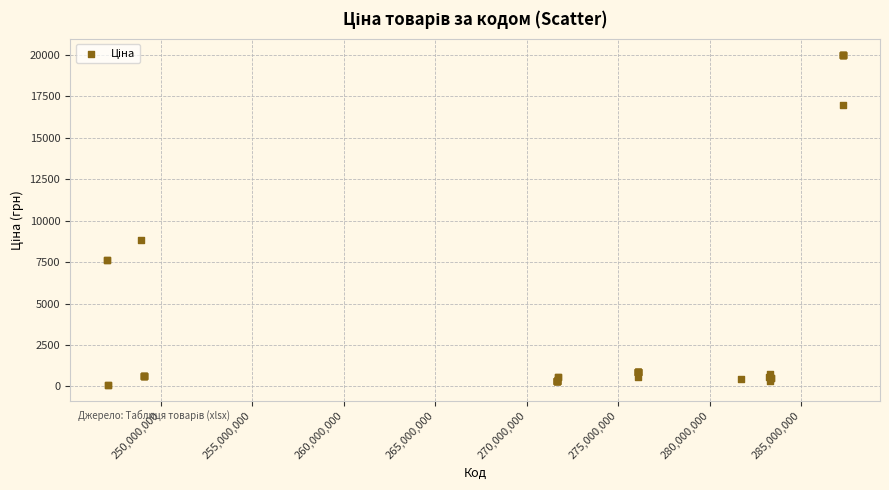

What Y value in the scatter plot is closest to 10039?

8856.7